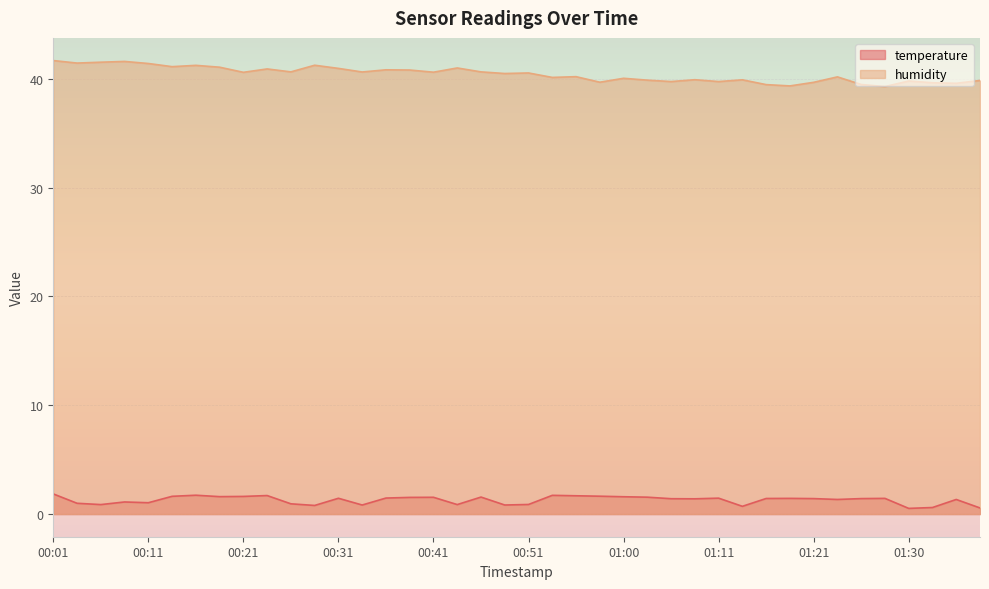

At which category does humidity reach its first local peak?

00:09